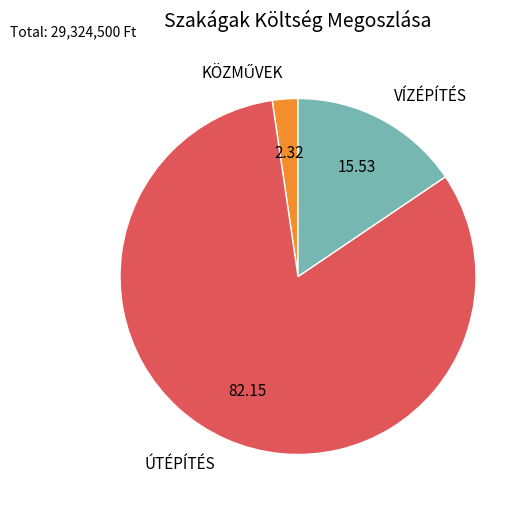

Which has a higher value, VÍZÉPÍTÉS or ÚTÉPÍTÉS?

ÚTÉPÍTÉS